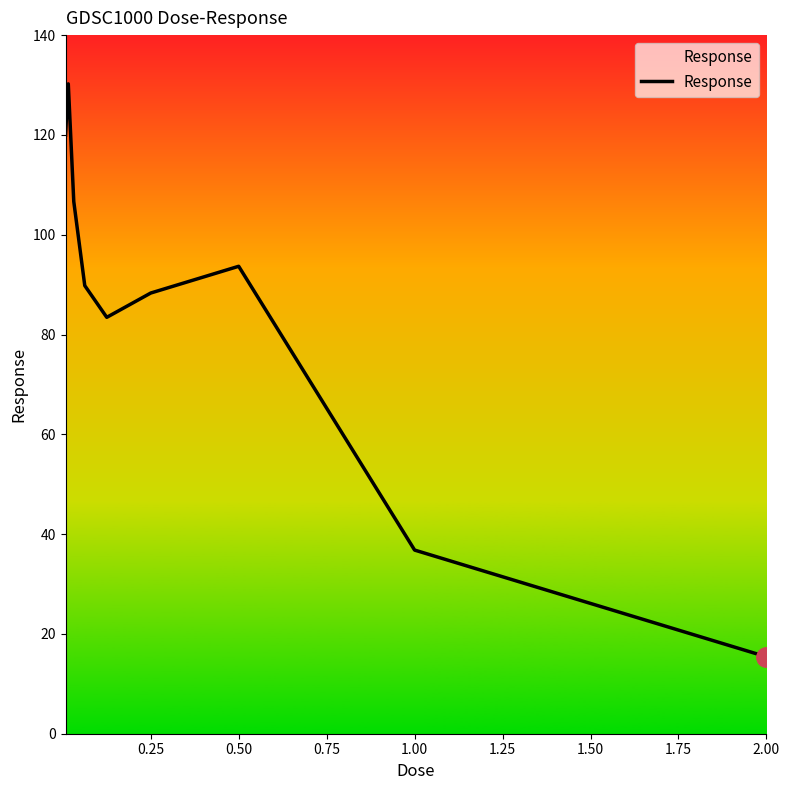

What is the difference between the maximum and minimum values?

114.8